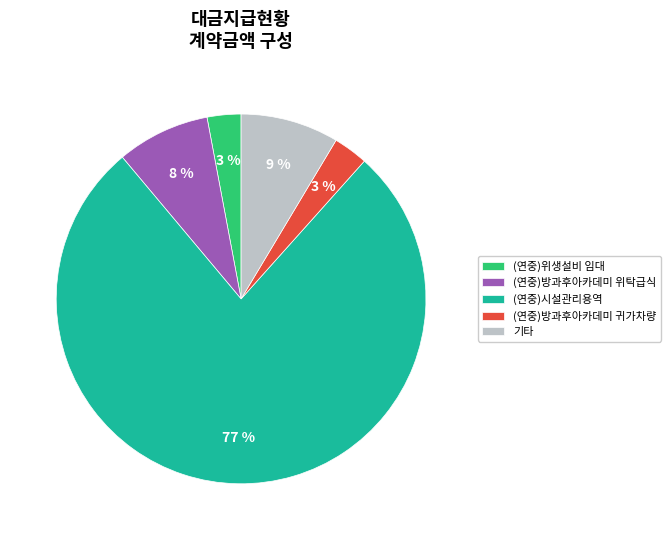

True or false: (연중)위생설비 임대 accounts for 3% of the total.

True